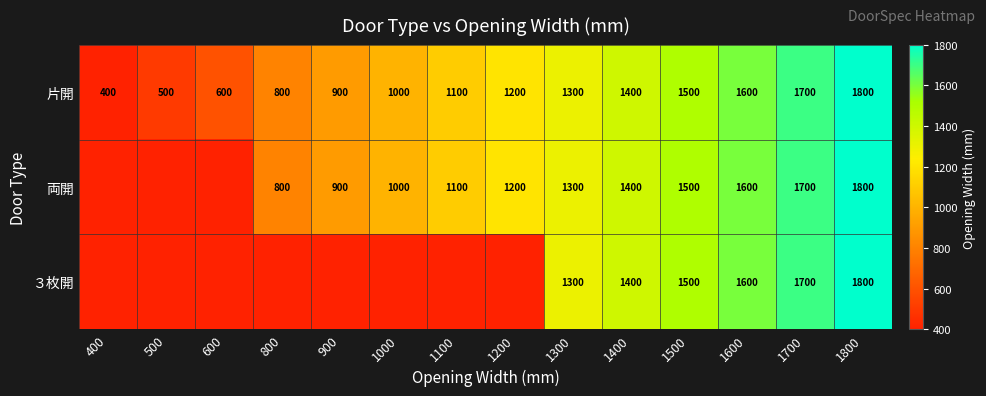

Where is 片開 nearest to the value 1100?

1100